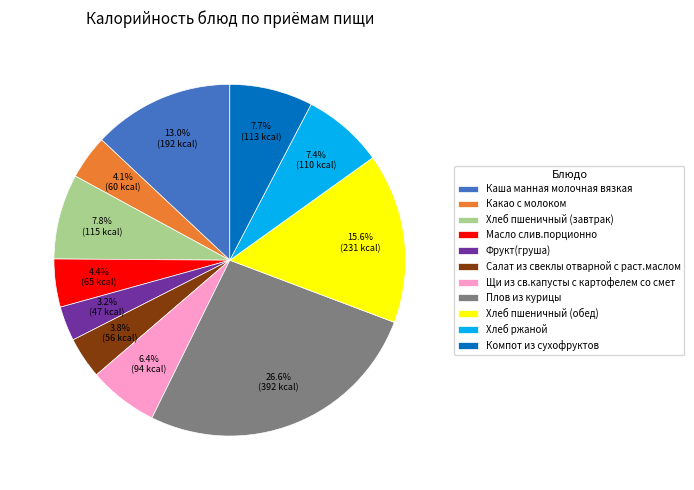

To the nearest percent, what is the difference between the Компот из сухофруктов and Каша манная молочная вязкая slice percentages?

5%